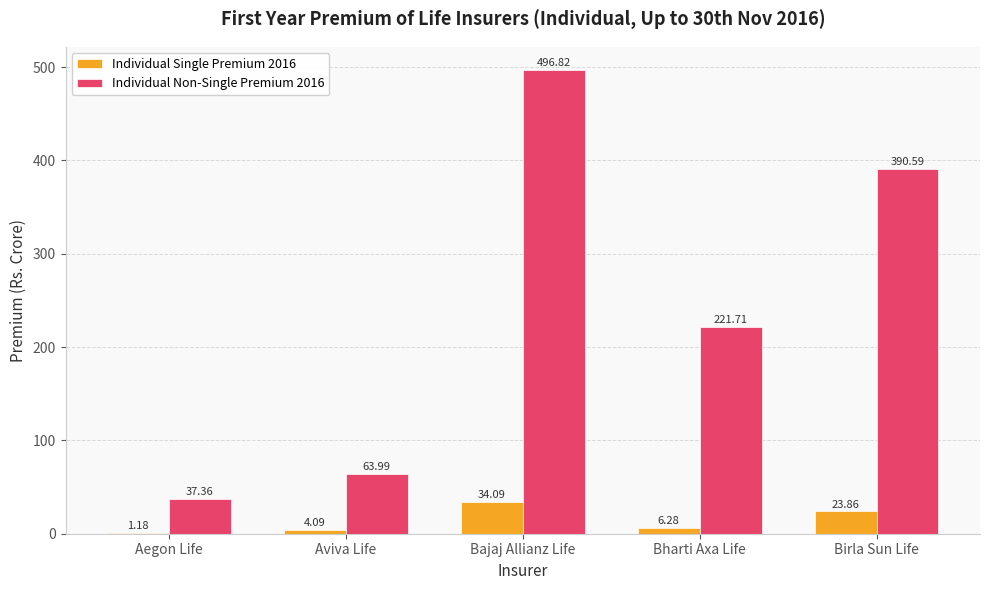

The Individual Non-Single Premium 2016 series shows 64.0 at Aviva Life. True or false?

True